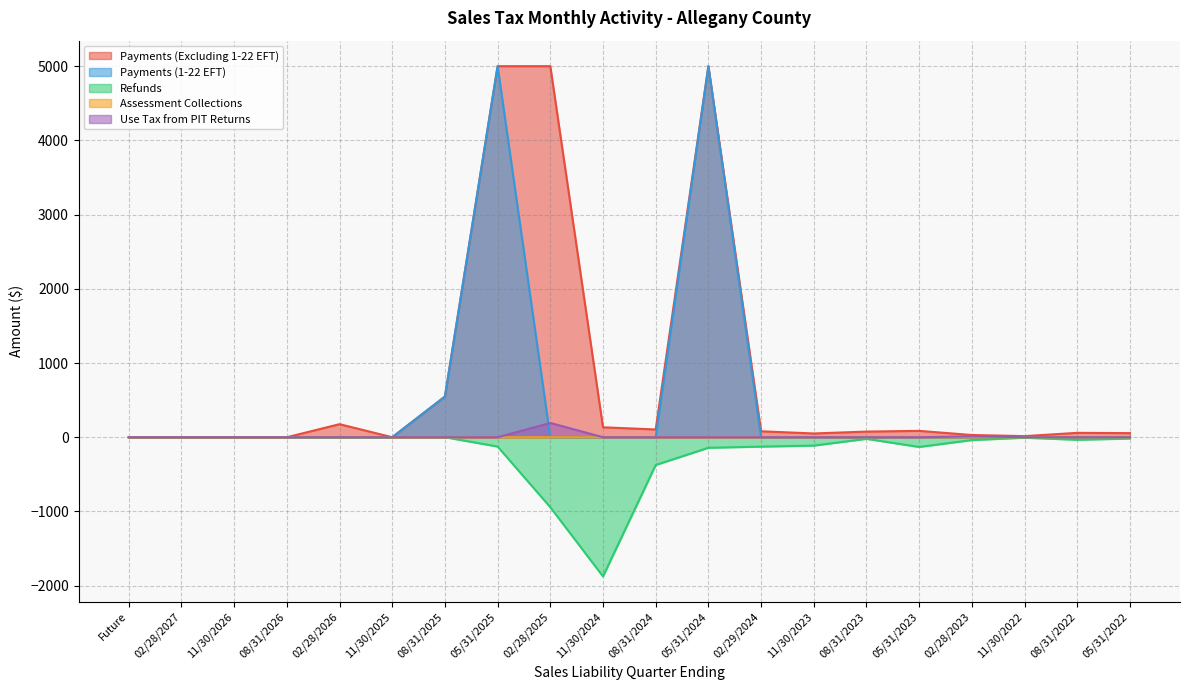

Is it true that Payments (1-22 EFT) equals 0.0 at 11/30/2022?

True